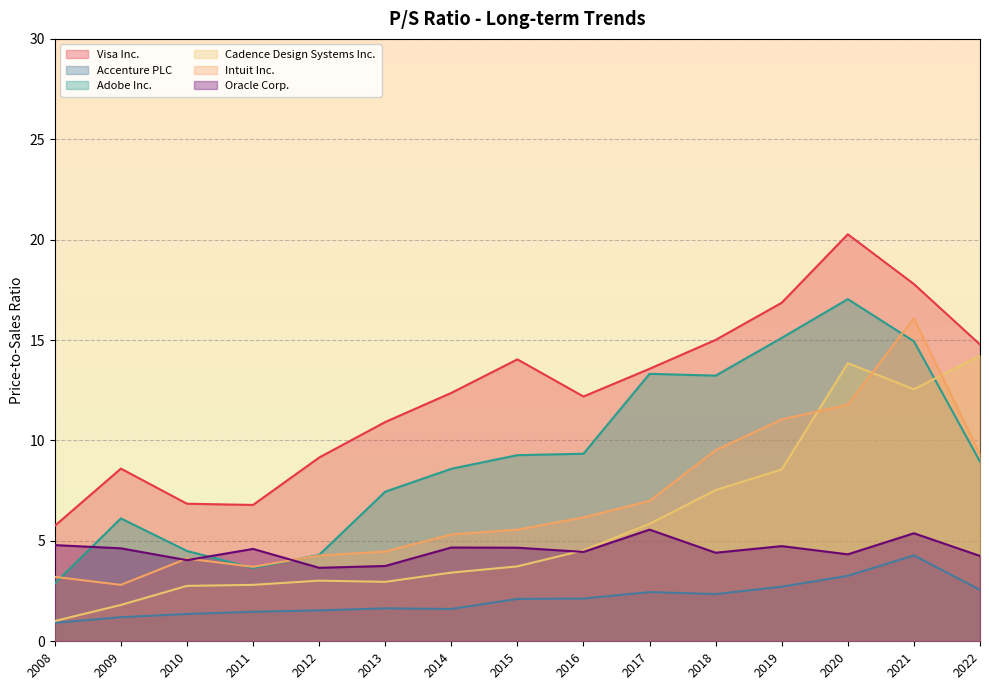

True or false: Intuit Inc. and Visa Inc. cross at least once.

False